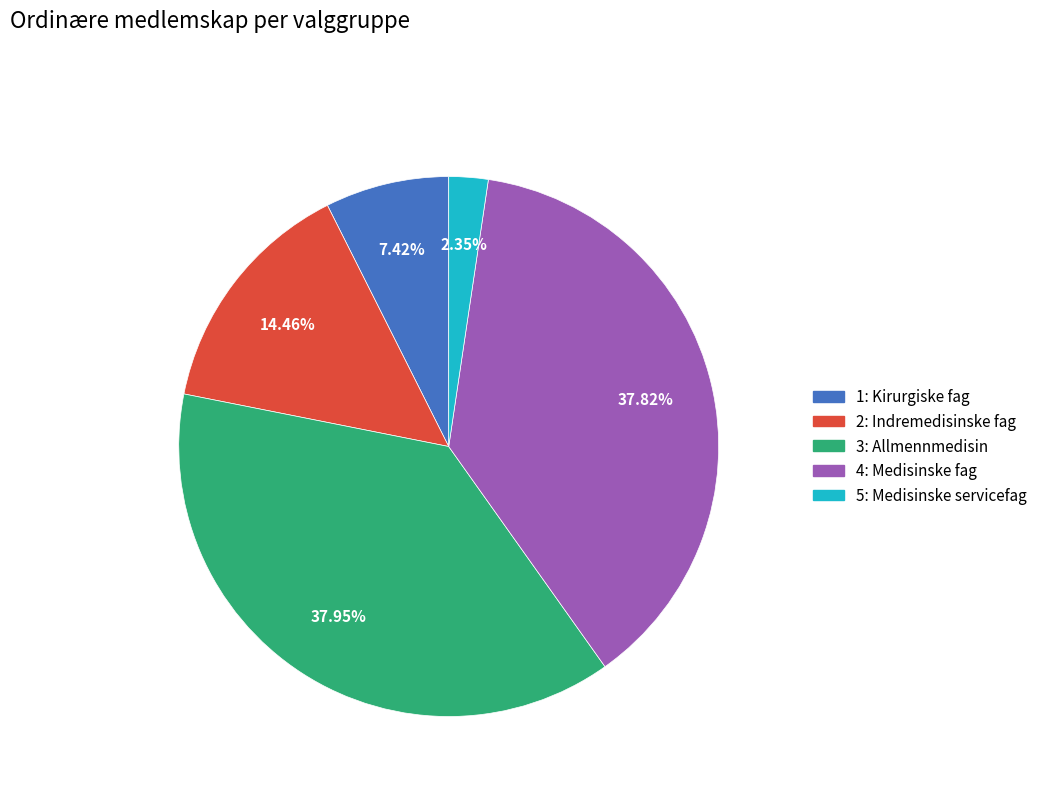

To the nearest percent, what percentage of the pie is 1: Kirurgiske fag?

7%